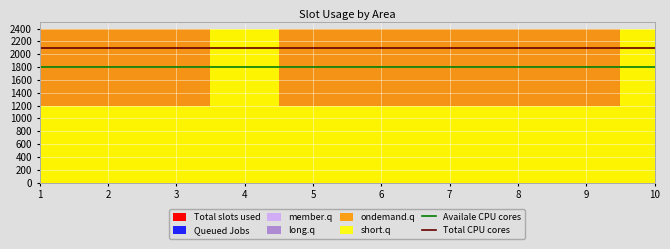

Is the value of Availale CPU cores at 2 greater than the value of Total CPU cores at 2?

No